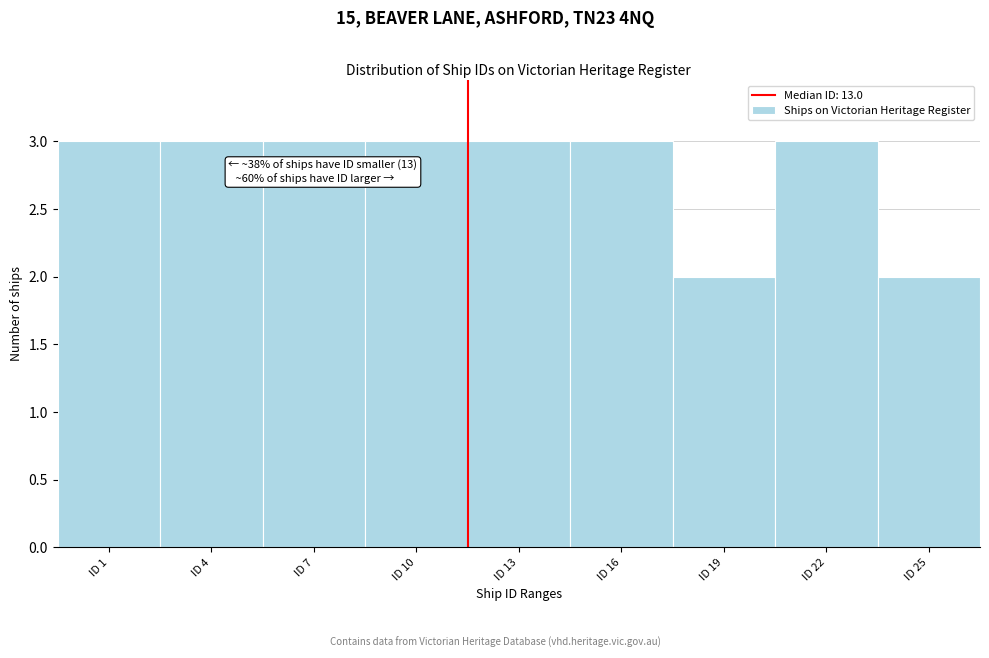

Reading right to left, extract all data points from this chart.

2	3	2	3	3	3	3	3	3